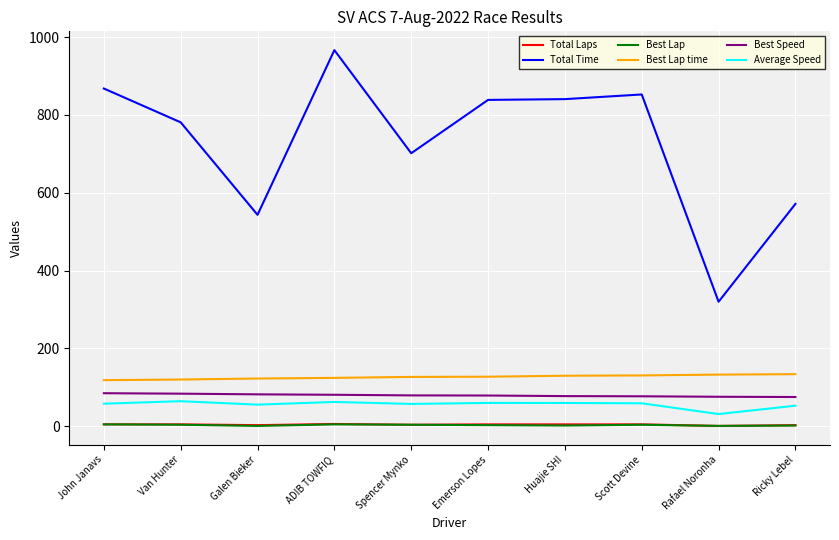

Which series has the largest total across all categories?

Total Time